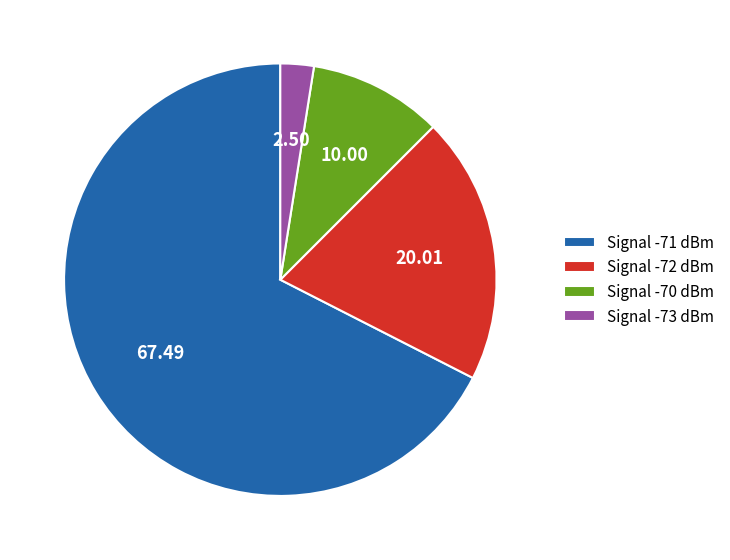

Do Signal -70 dBm and Signal -72 dBm together represent more than half of the pie?

No